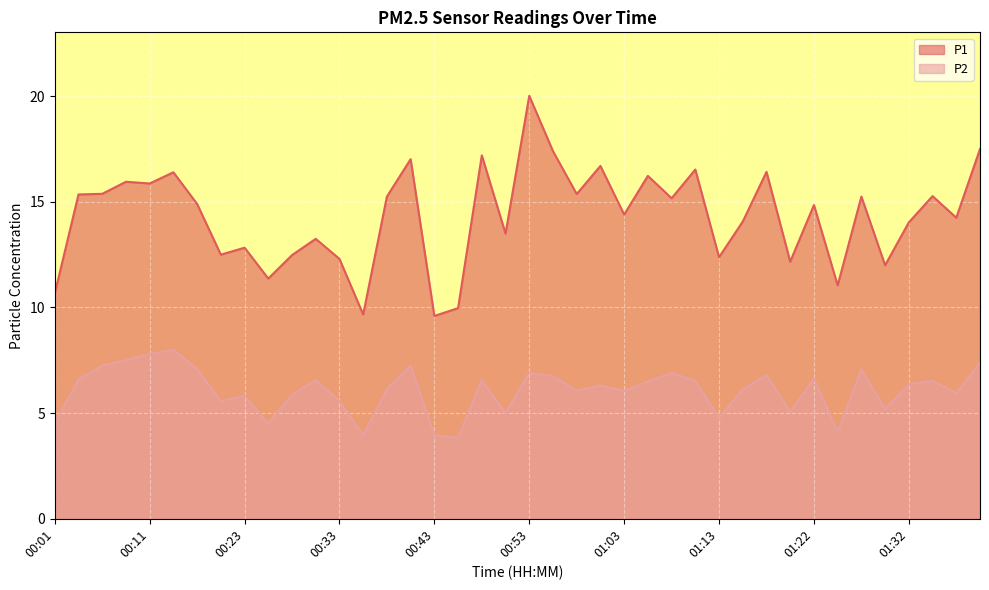

At which label is P1 closest to 14?

01:32